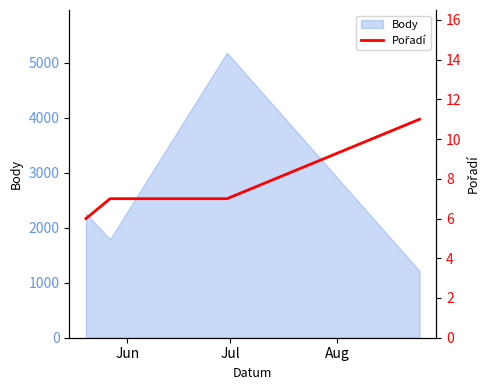

What is the maximum value for Body?

5184